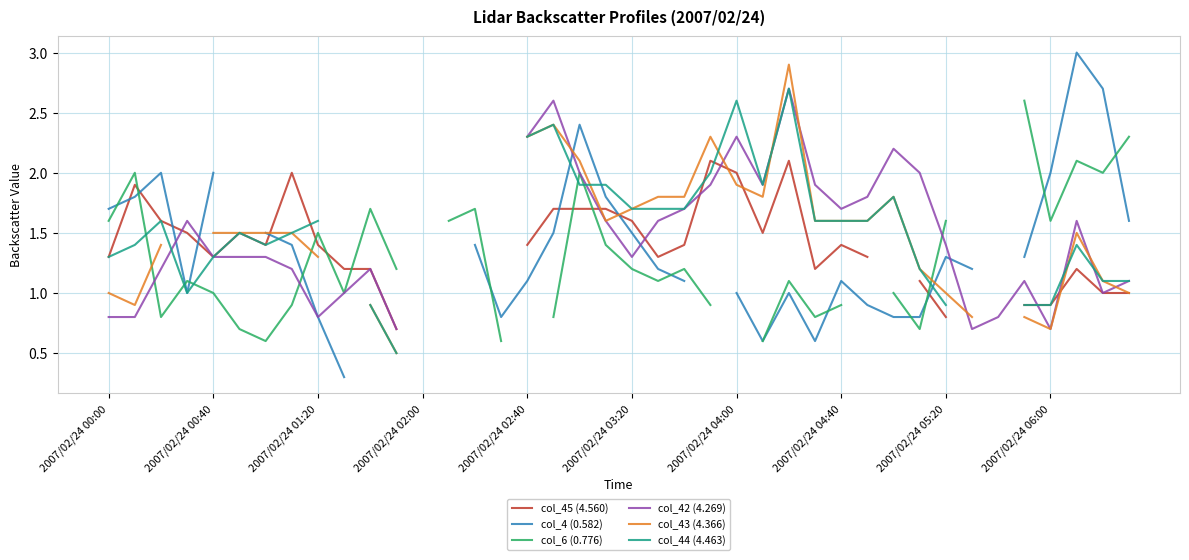

What is the minimum value shown in the chart?

0.3